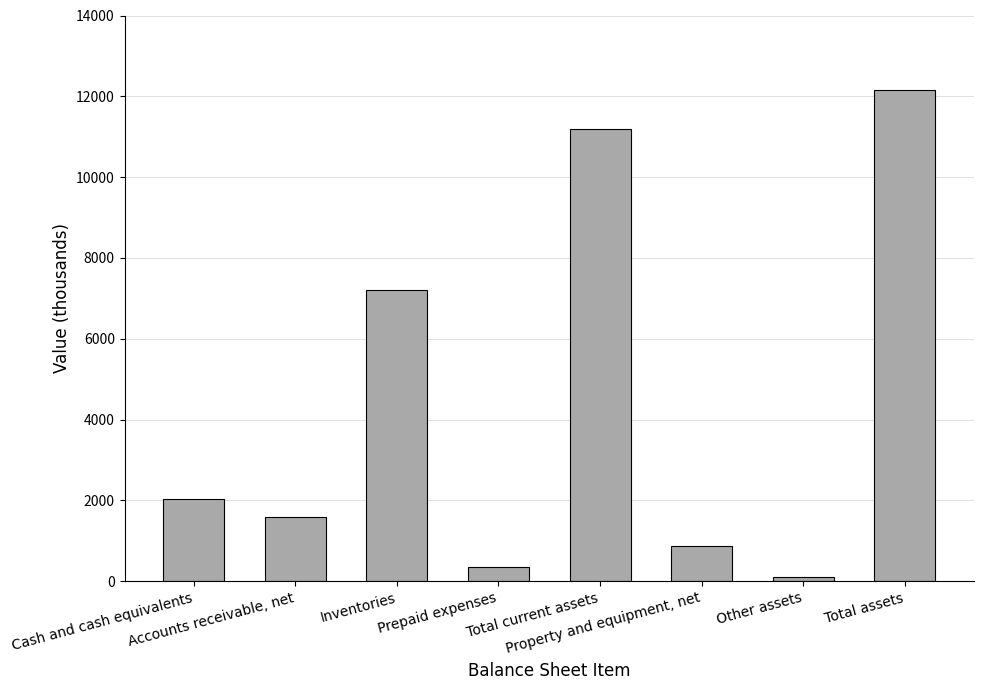

What is the change in value from Cash and cash equivalents to Prepaid expenses?

-1685